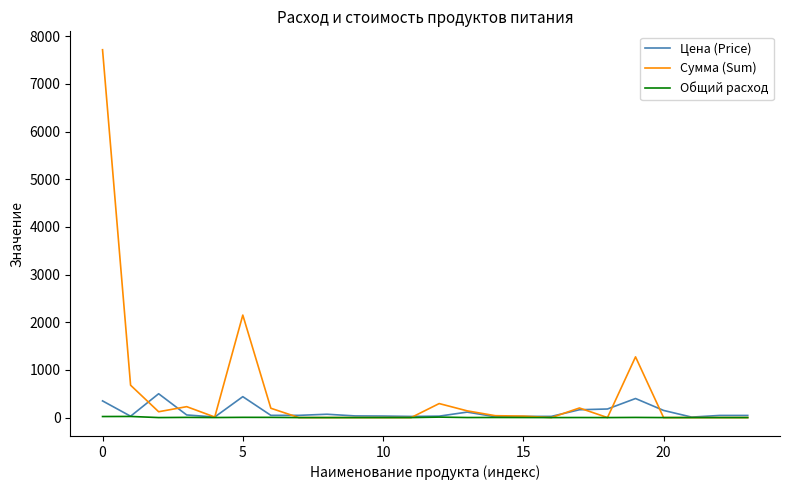

Which series has the largest range (max minus min)?

Сумма (Sum)